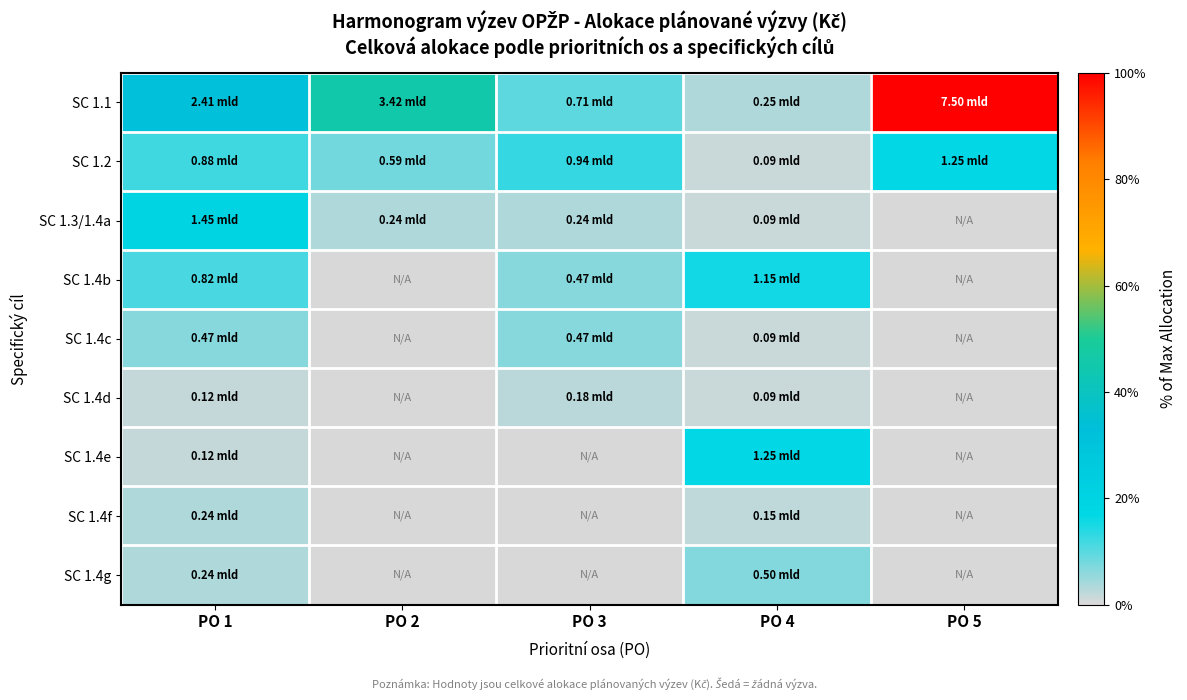

Which series has the largest total across all categories?

SC 1.1